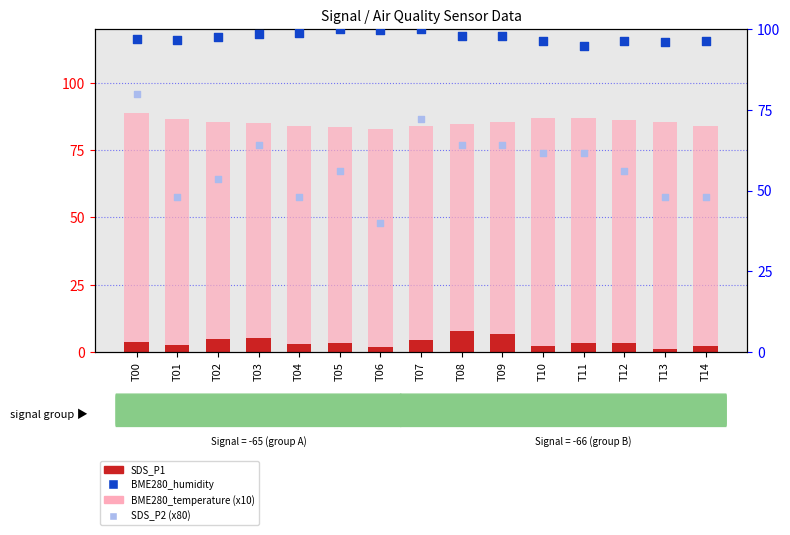

Which series has the widest spread of Y values?

SDS_P2 (x80)